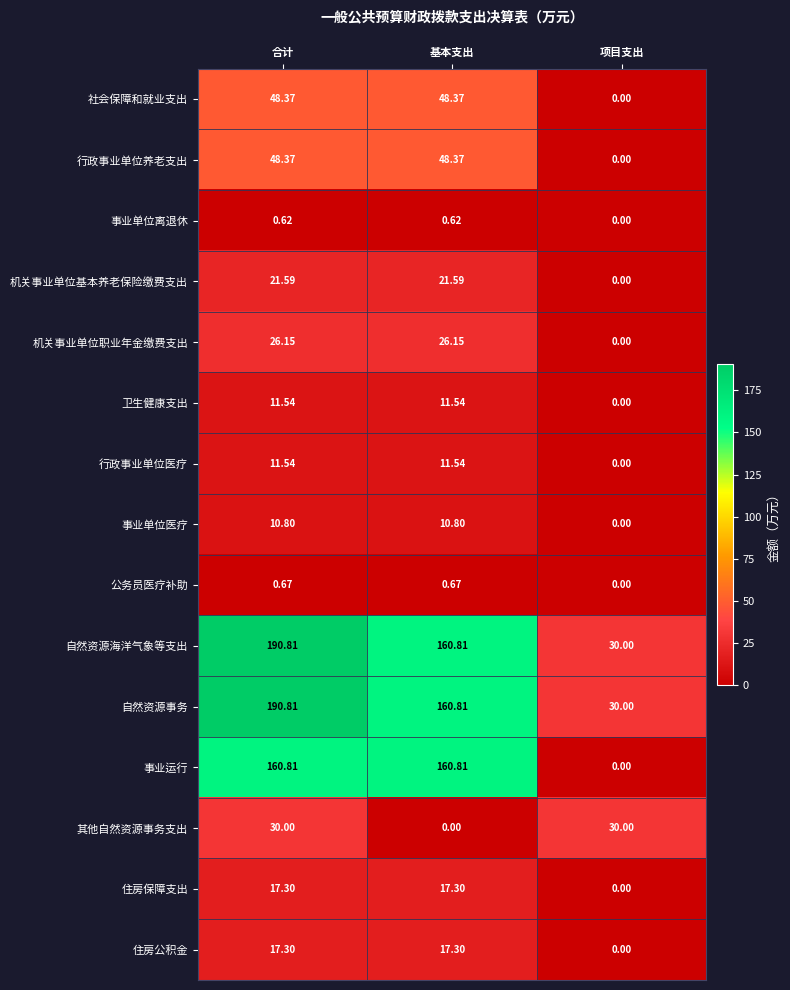

Which category has the lowest value in the 卫生健康支出 series?

项目支出